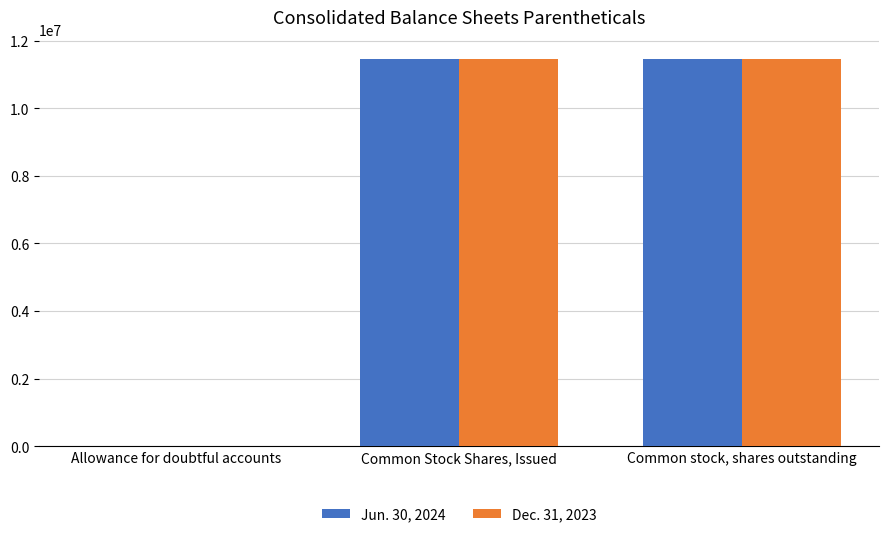

Reading left to right, list all the values displayed in this chart.

Jun. 30, 2024: 1633	11453792	11453792
Dec. 31, 2023: 1527	11445640	11445640